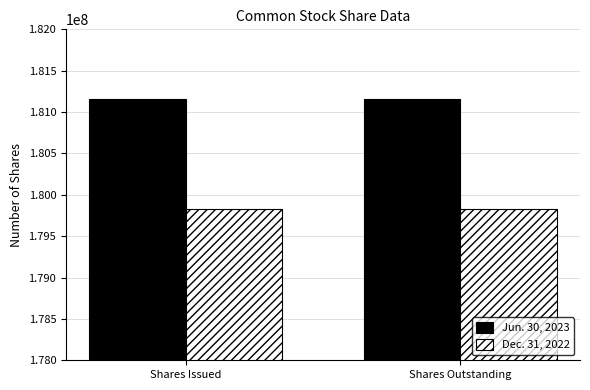

What is the spread (max minus min) of values at Shares Outstanding?

1325842